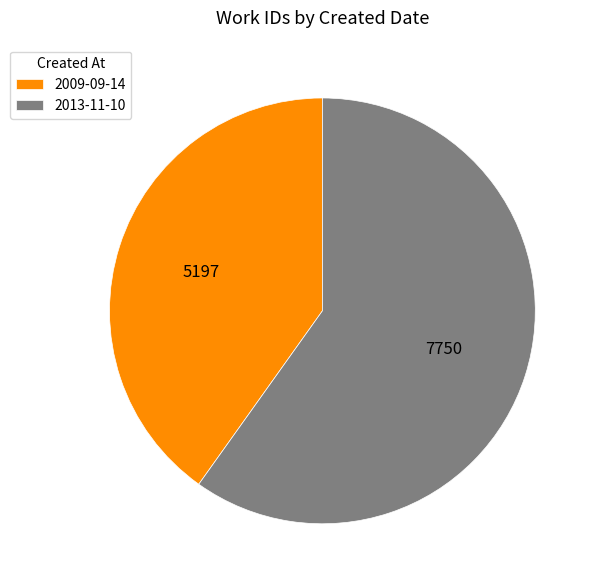

Which category has the smallest portion of the pie?

2009-09-14